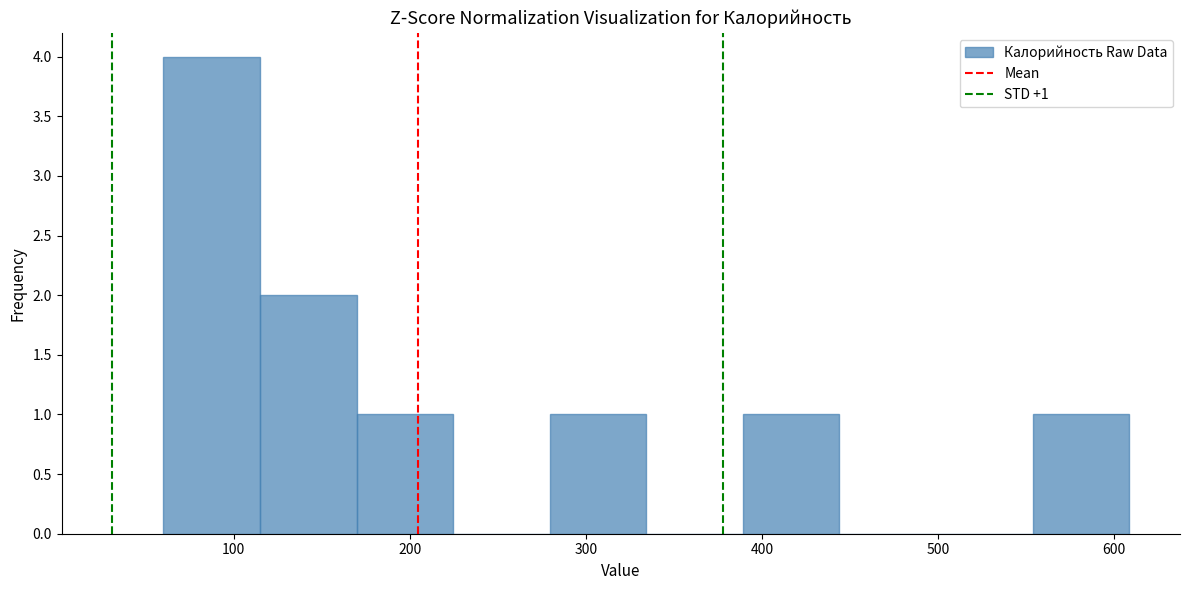

Which range on the x-axis has the tallest bar?

60 to 110